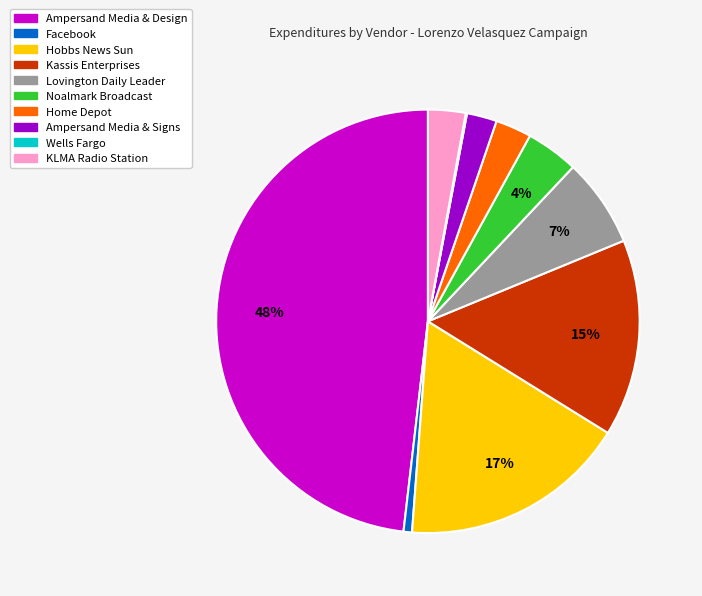

Is it true that Hobbs News Sun is 17% of the pie?

True